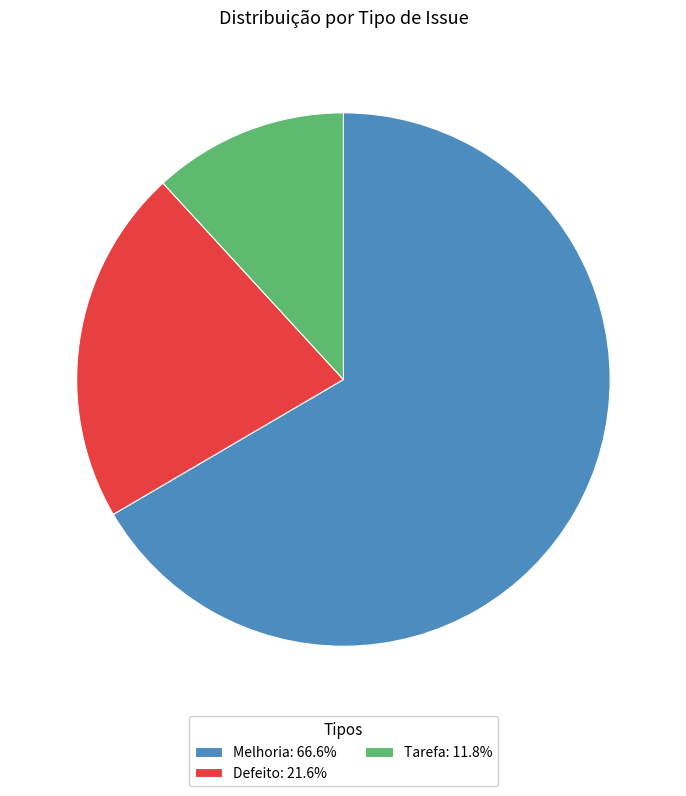

Combined, do Melhoria: 66.6% and Defeito: 21.6% account for over 50%?

Yes